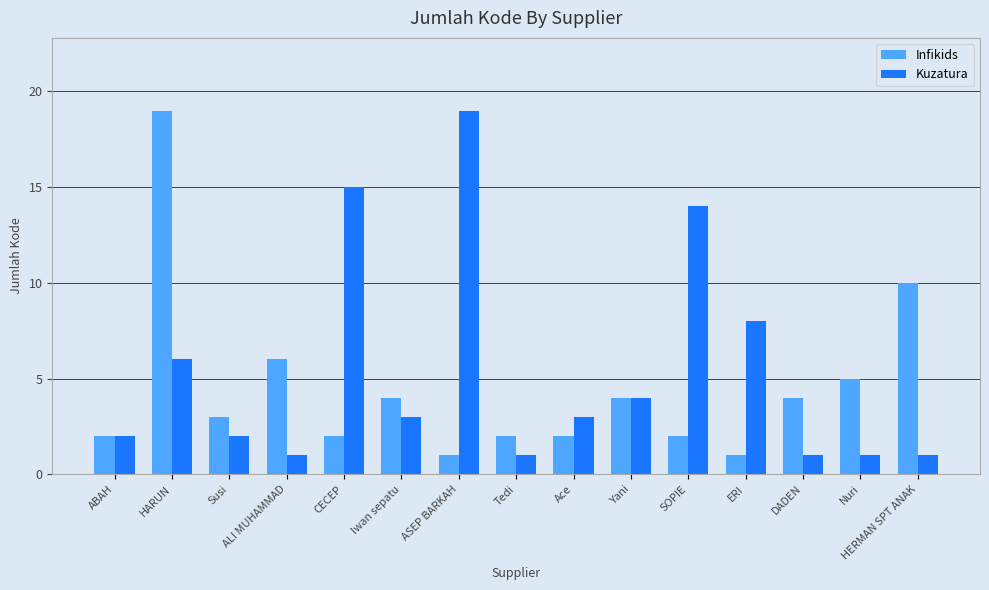

The value of Infikids at HERMAN SPT ANAK is 10. True or false?

True